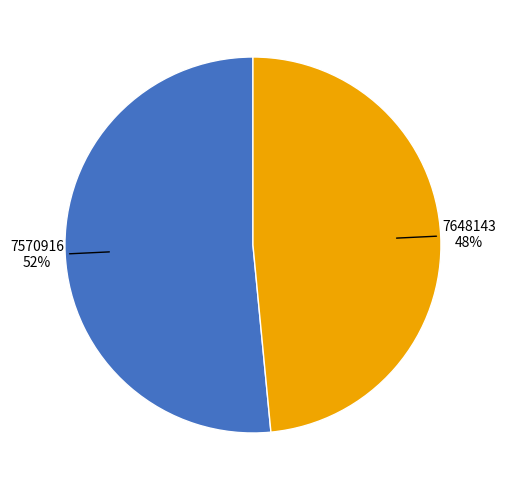

To the nearest percent, what percentage of the pie is 7648143?

48%